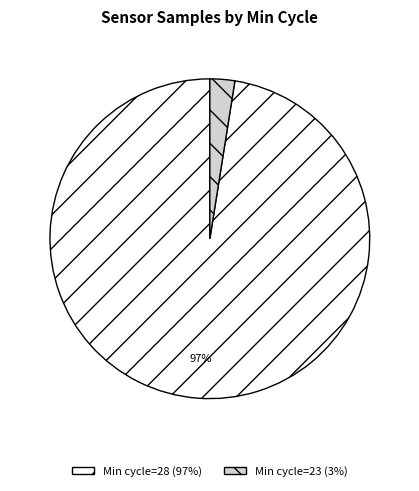

Is there a majority slice in this chart?

Yes